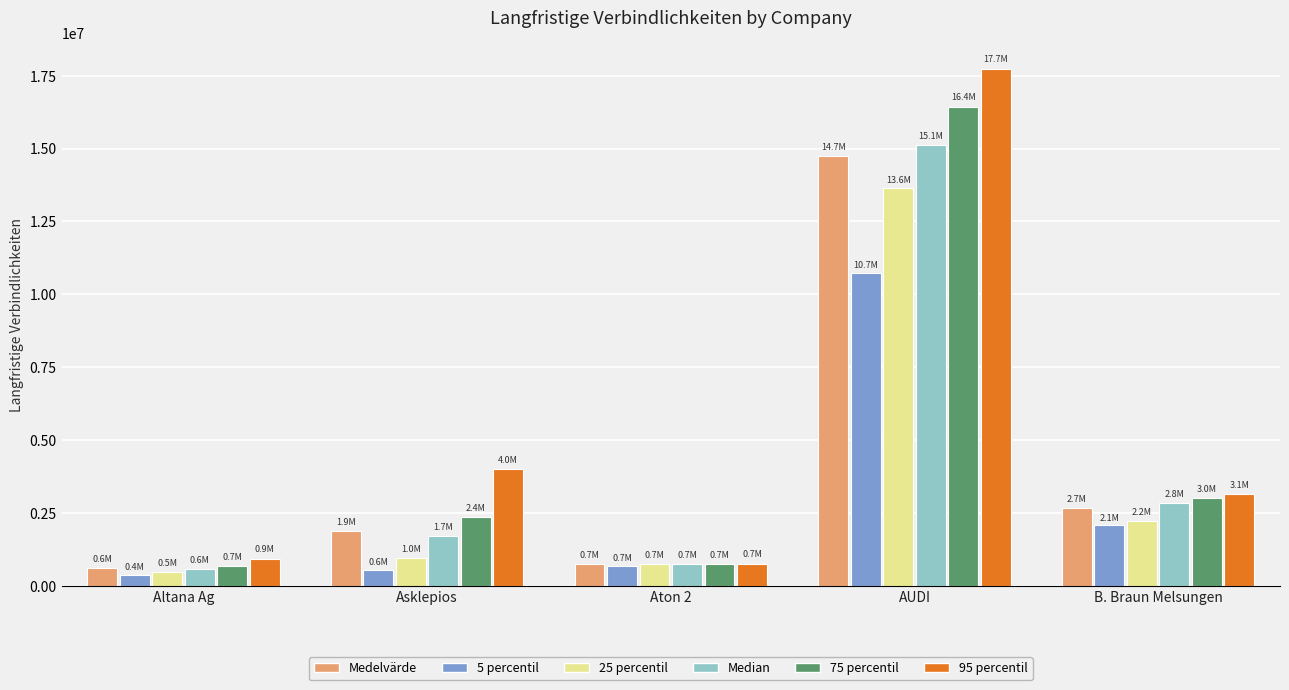

Reading right to left, what are all the values shown in this chart?

Medelvärde: B. Braun Melsungen=2679476.1	AUDI=14743877.8	Aton 2=733399.5	Asklepios=1865645.4	Altana Ag=599022.8
5 percentil: B. Braun Melsungen=2072920.7	AUDI=10731596.1	Aton 2=679037.5	Asklepios=553438.7	Altana Ag=377429.8
25 percentil: B. Braun Melsungen=2233803.1	AUDI=13638806.9	Aton 2=745480.0	Asklepios=958292.2	Altana Ag=483936.3
Median: B. Braun Melsungen=2833212.2	AUDI=15108181.2	Aton 2=745480.0	Asklepios=1716561.7	Altana Ag=565243.6
75 percentil: B. Braun Melsungen=3002870.3	AUDI=16441299.4	Aton 2=745480.0	Asklepios=2351801.3	Altana Ag=665894.1
95 percentil: B. Braun Melsungen=3135158.6	AUDI=17734939.6	Aton 2=745480.0	Asklepios=3989579.4	Altana Ag=917090.2